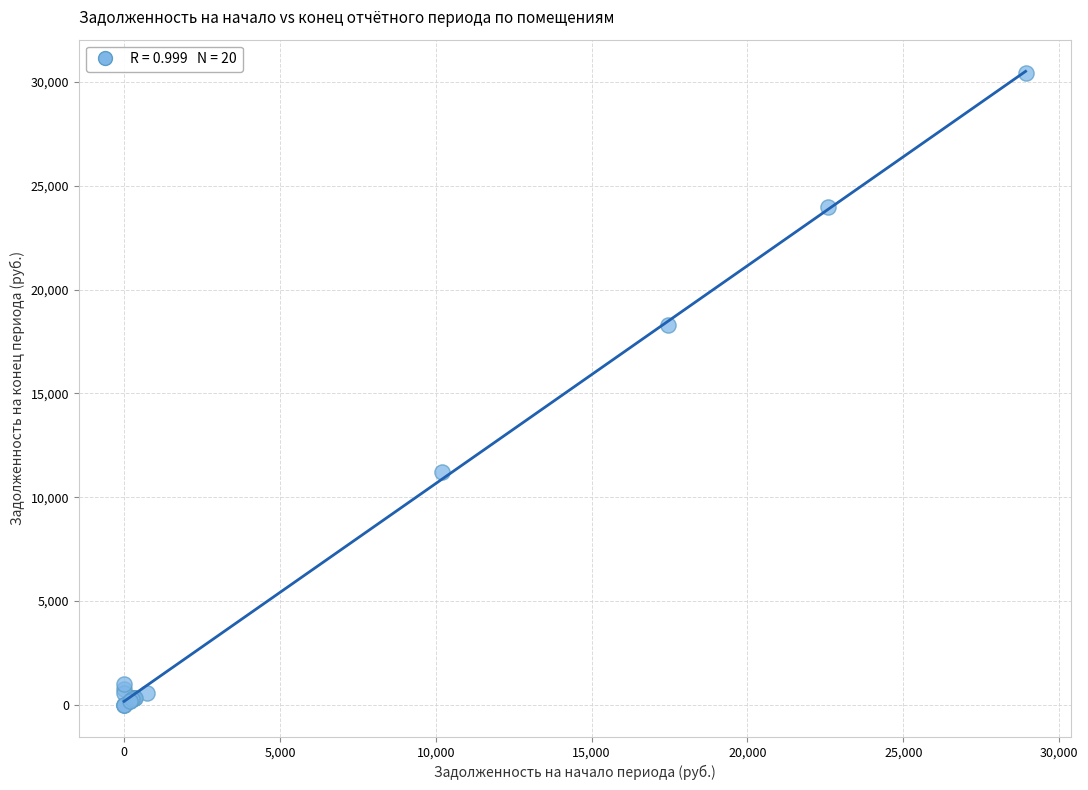

What Y value in the scatter plot is closest to 15217?

18289.5